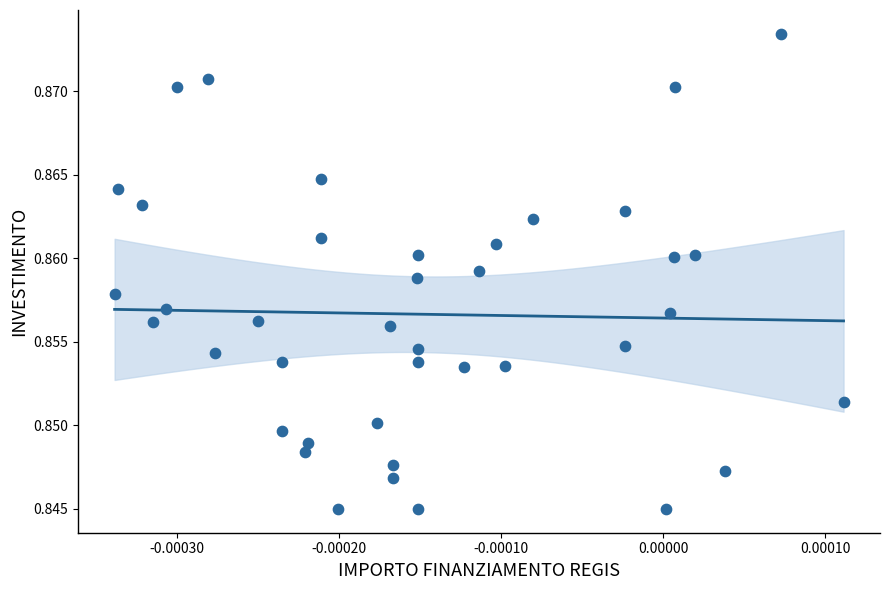

Count the number of points in this scatter plot.

40